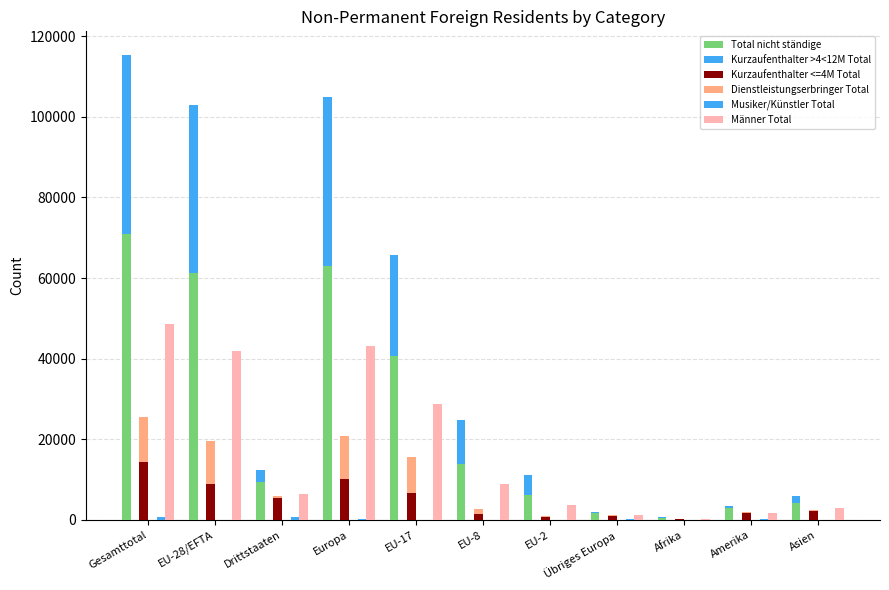

At which label is Musiker/Künstler Total closest to 363?

Europa